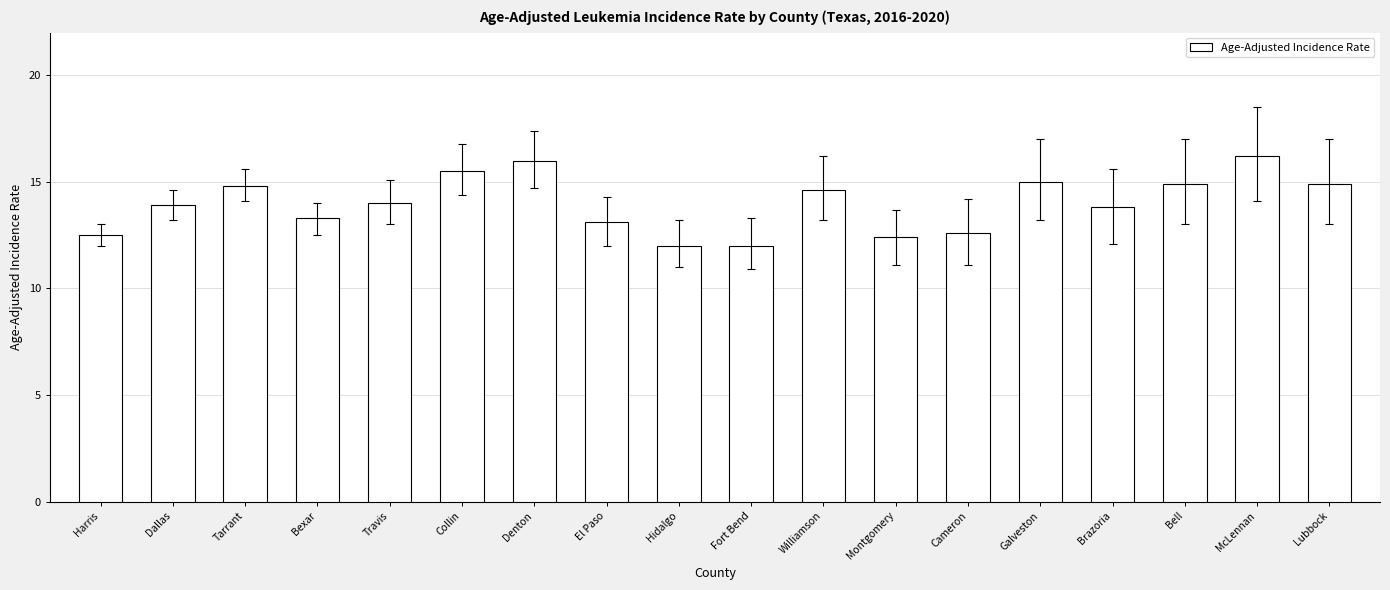

Reading left to right, what are all the values shown in this chart?

Harris=12.5	Dallas=13.9	Tarrant=14.8	Bexar=13.3	Travis=14.0	Collin=15.5	Denton=16.0	El Paso=13.1	Hidalgo=12.0	Fort Bend=12.0	Williamson=14.6	Montgomery=12.4	Cameron=12.6	Galveston=15.0	Brazoria=13.8	Bell=14.9	McLennan=16.2	Lubbock=14.9